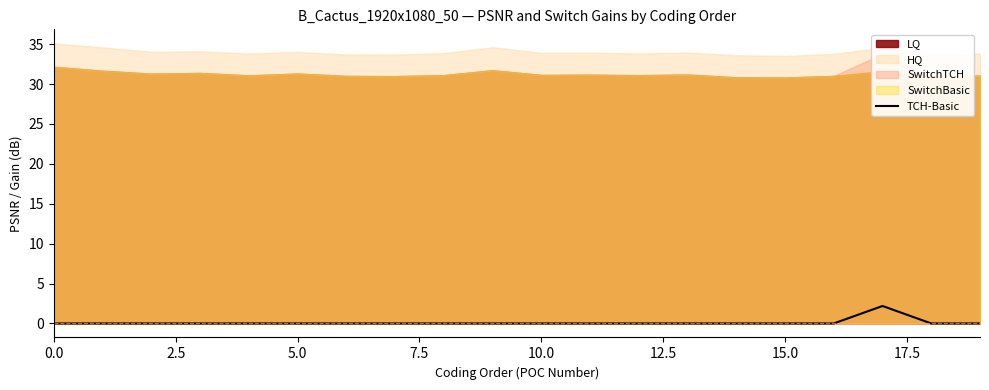

What is the highest value of the TCH-Basic series?

2.2